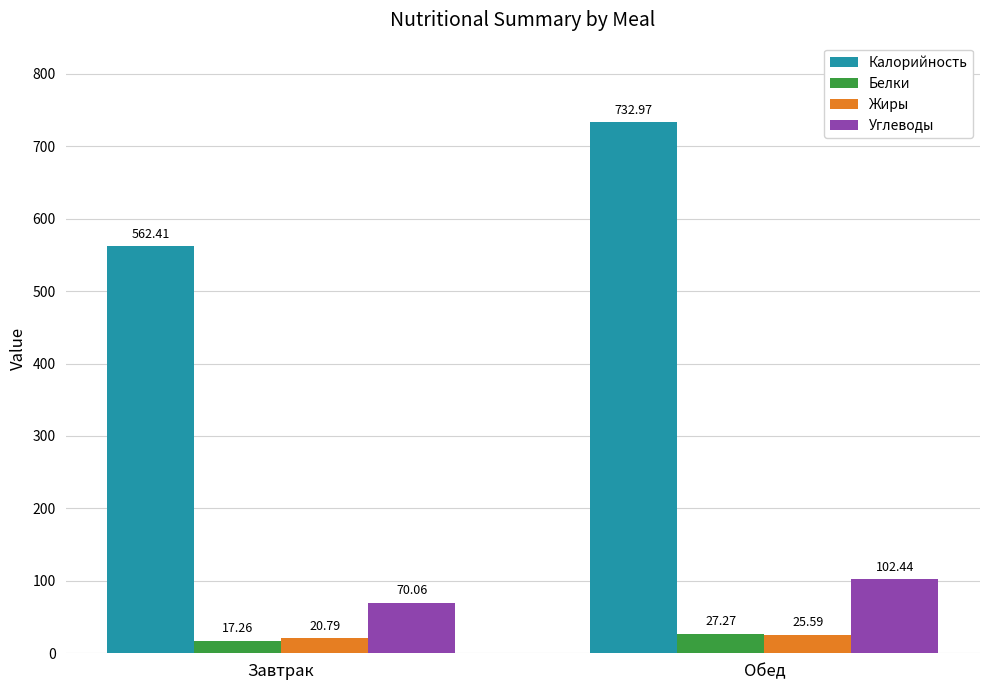

Is the value of Жиры at Завтрак greater than the value of Калорийность at Завтрак?

No